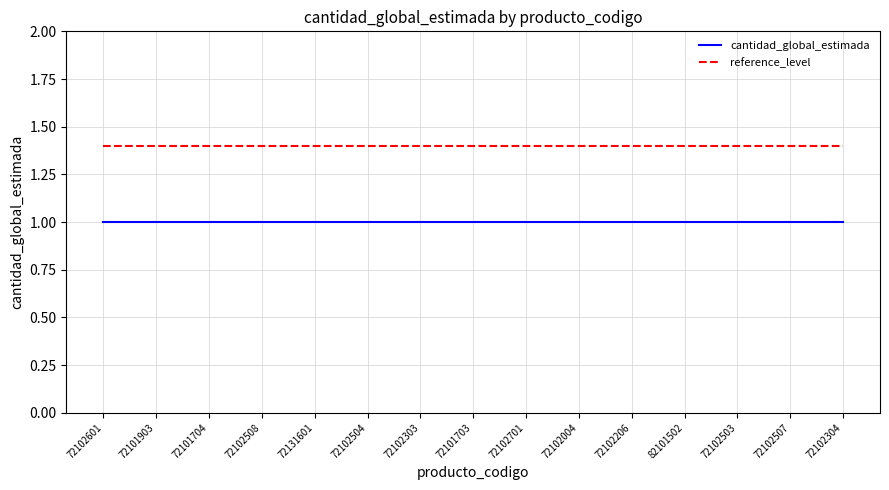

True or false: cantidad_global_estimada has a value of 1.0 at 72102303.

True